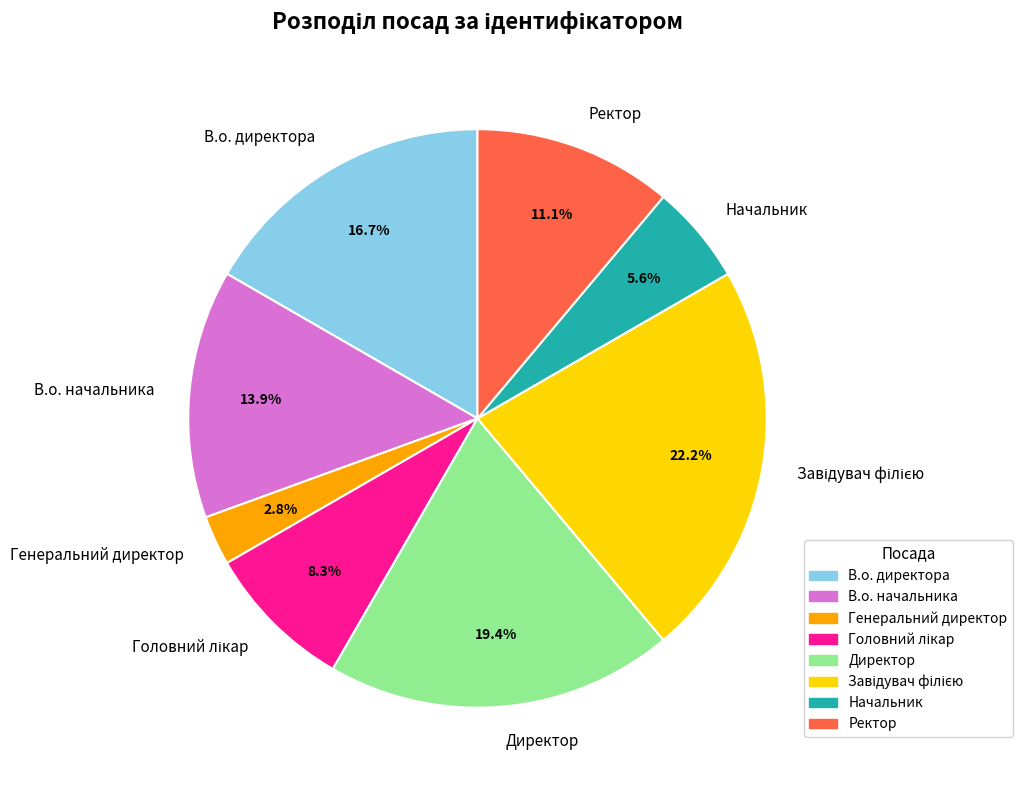

Between В.о. директора and Начальник, which is larger?

В.о. директора